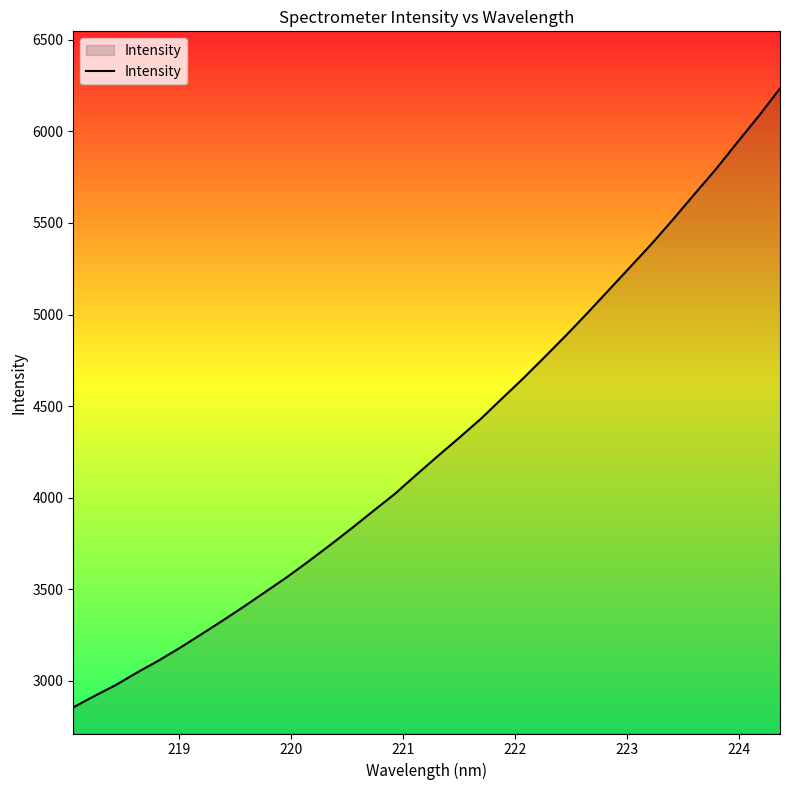

Count the number of categories in the chart.

34